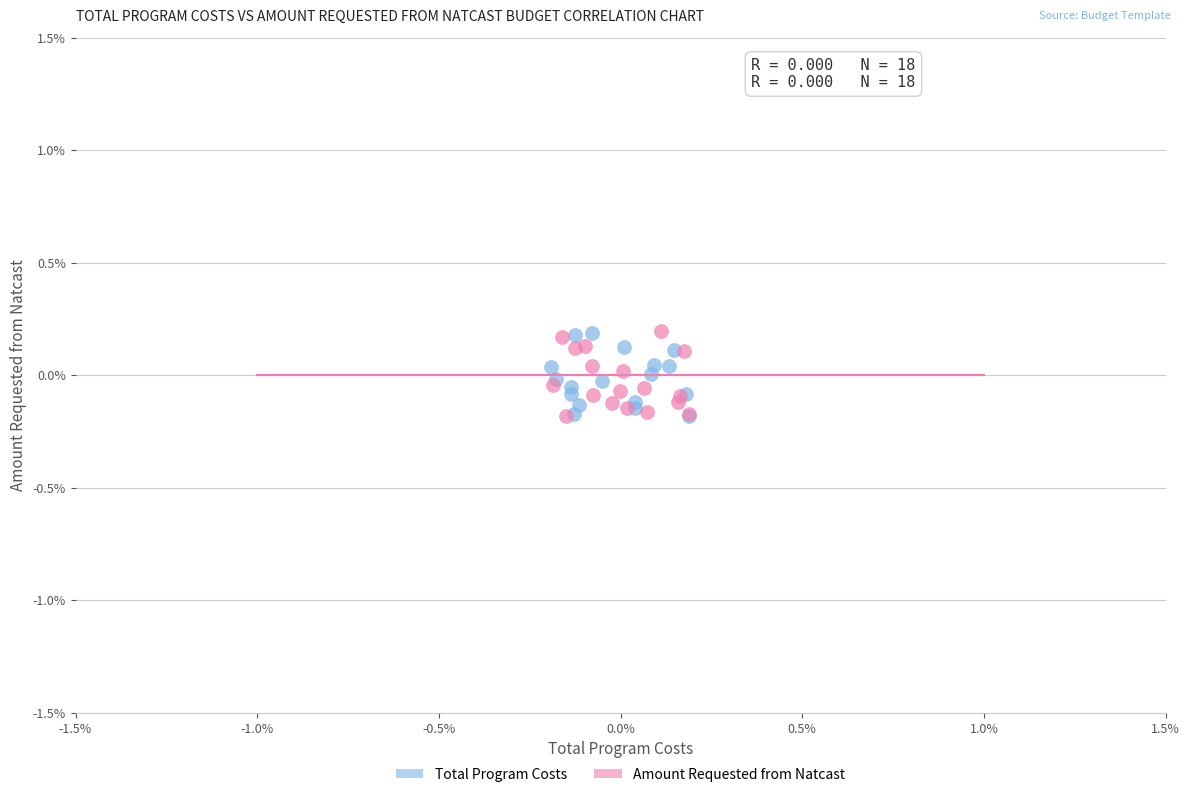

What are all the series names shown in the legend?

Total Program Costs, Amount Requested from Natcast